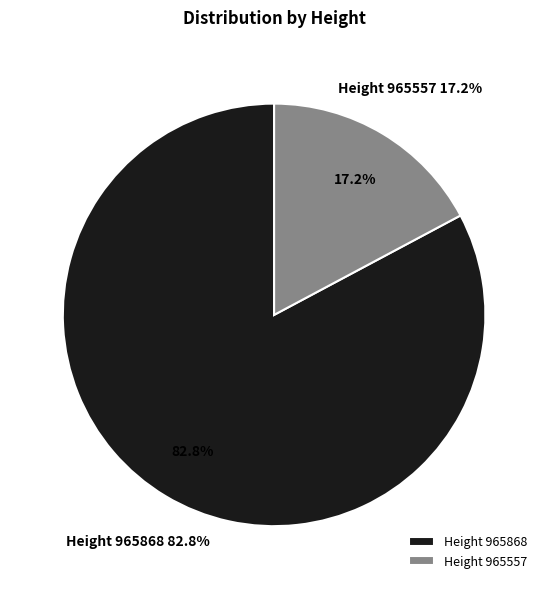

How many slices are in this pie chart?

2